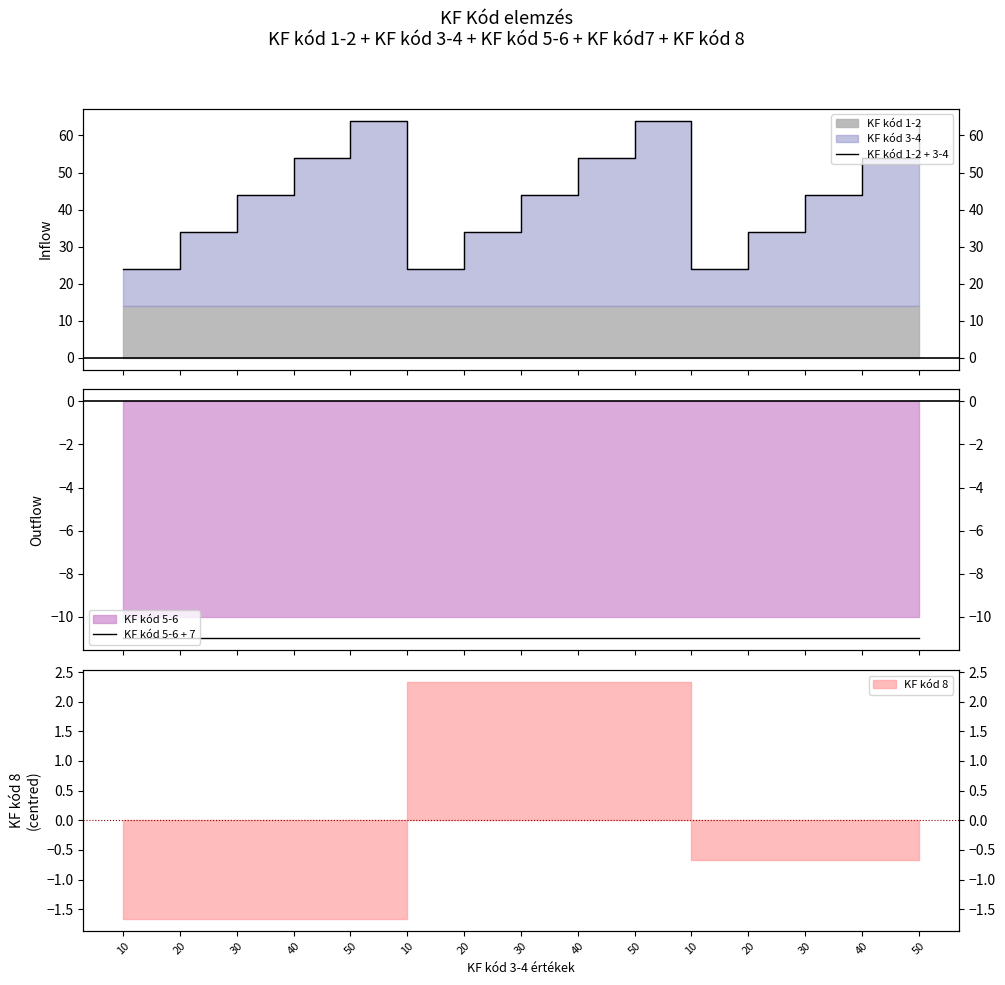

How many data points does each series have?

15